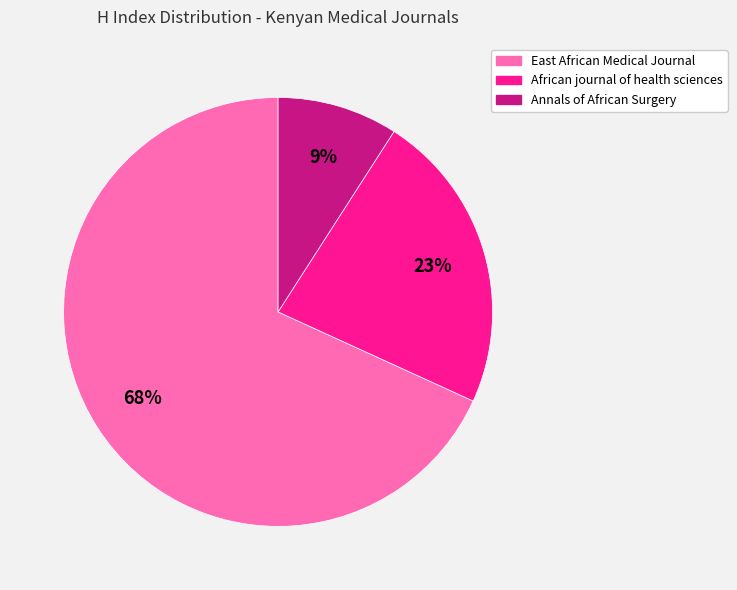

Is East African Medical Journal the majority of the pie?

Yes